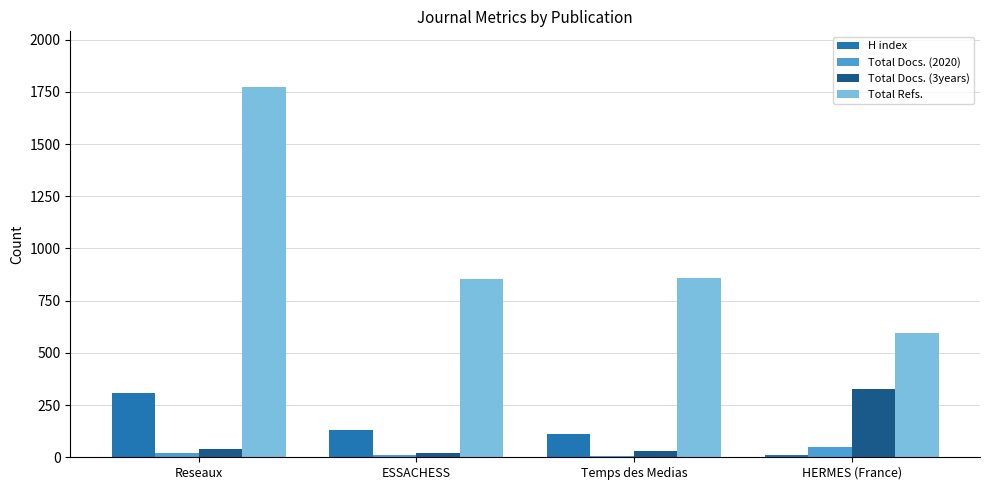

True or false: H index has a value of 111 at Temps des Medias.

True